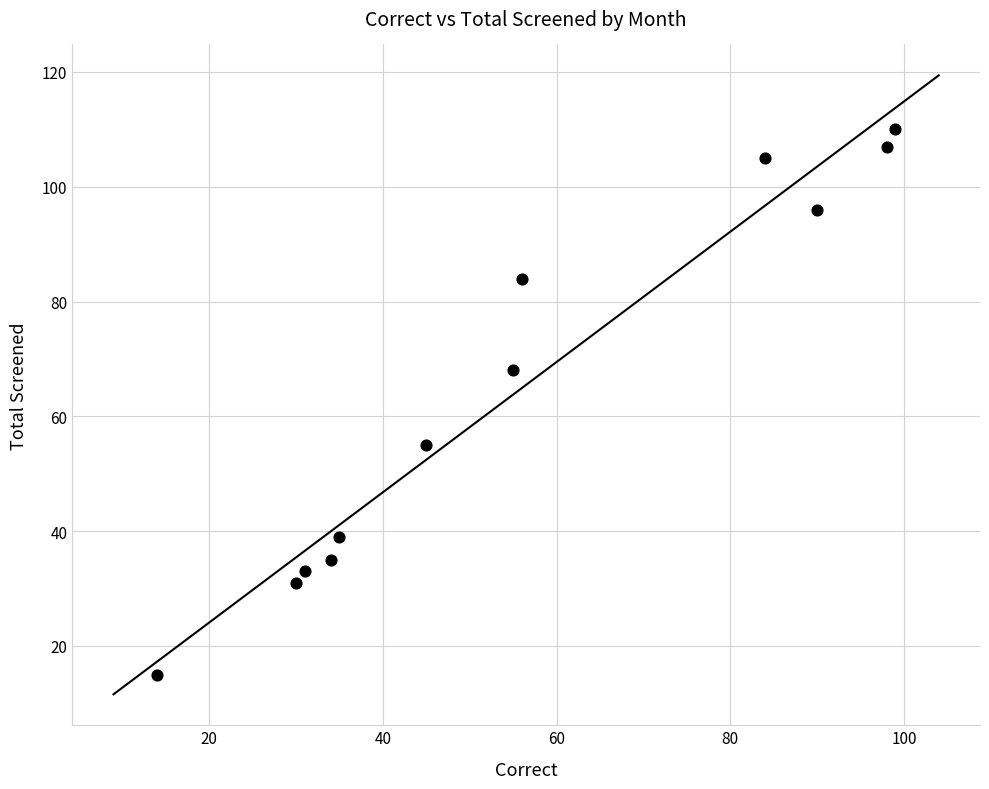

What is the range of X values (max minus min)?

85